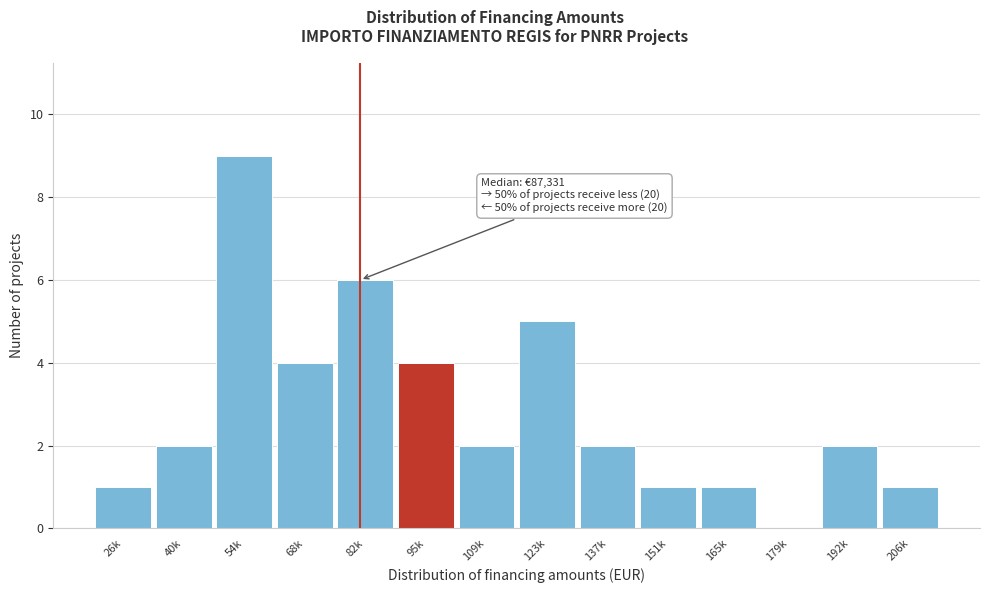

What is the maximum value shown in the chart?

9